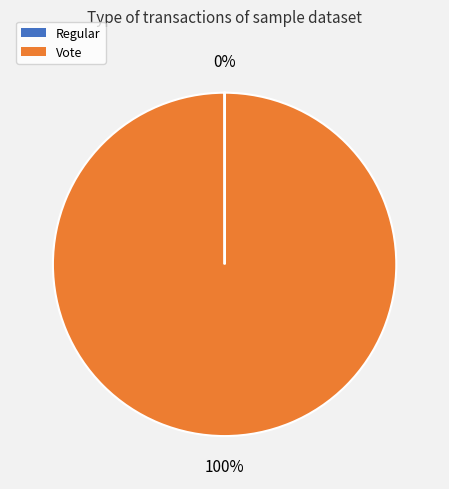

What is the largest slice in the pie chart?

Vote